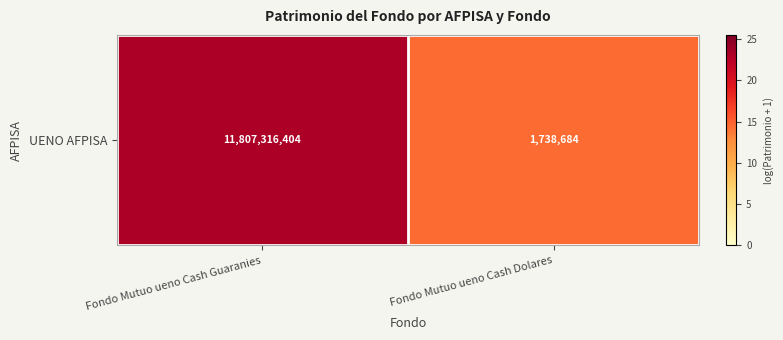

List the labels in order of value, largest first.

Fondo Mutuo ueno Cash Guaranies, Fondo Mutuo ueno Cash Dolares